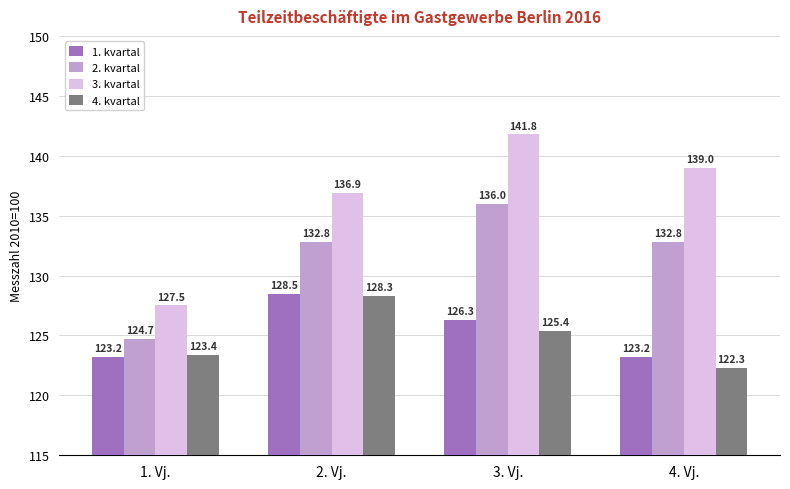

Count the number of categories in the chart.

4